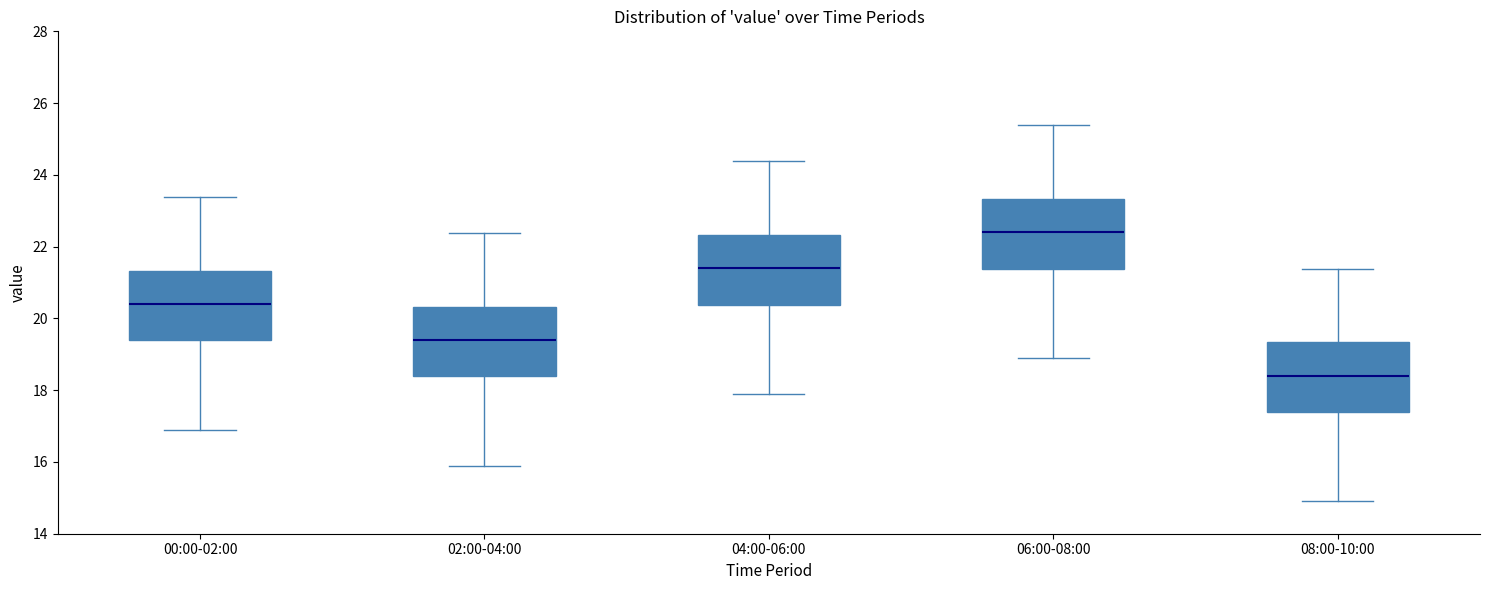

Reading left to right, read every box against the y-axis: the position of its median line, the range the box covers, and the ends of its whiskers. The values are not printed on the chart, so give them approximately, as read against the axis.

00:00-02:00: median 20.4, box 19.4 to 21.4, whiskers 17.0 to 23.4
02:00-04:00: median 19.4, box 18.4 to 20.4, whiskers 16.0 to 22.4
04:00-06:00: median 21.4, box 20.4 to 22.4, whiskers 18.0 to 24.4
06:00-08:00: median 22.4, box 21.4 to 23.4, whiskers 19.0 to 25.4
08:00-10:00: median 18.4, box 17.4 to 19.4, whiskers 15.0 to 21.4